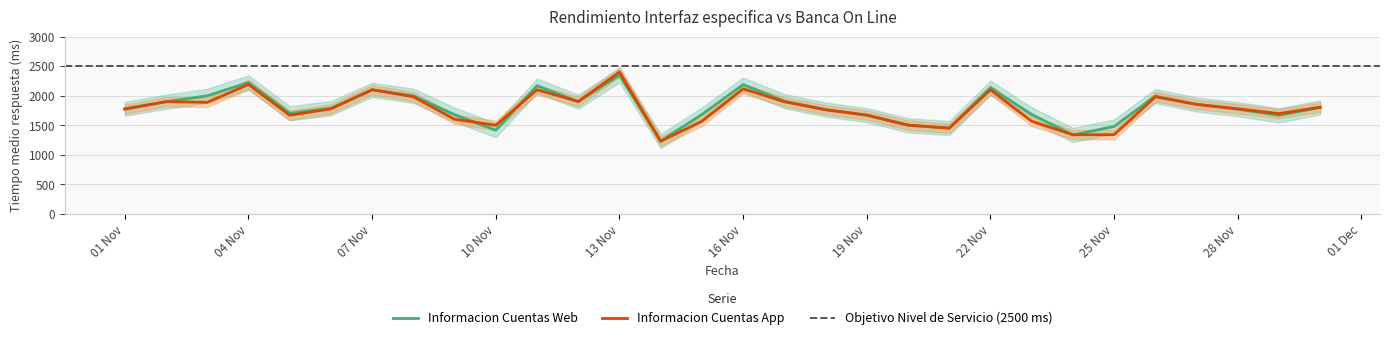

Which series has the widest spread of values?

Informacion Cuentas App